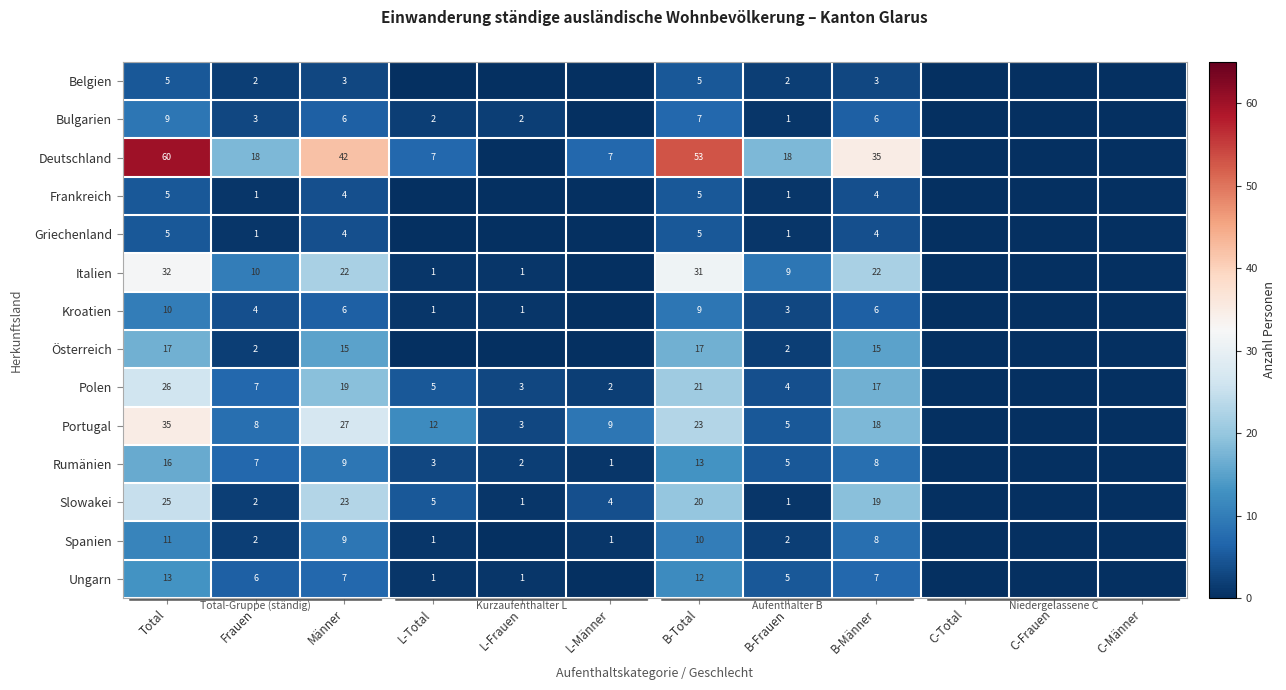

What value does the Griechenland series have at B-Frauen?

1